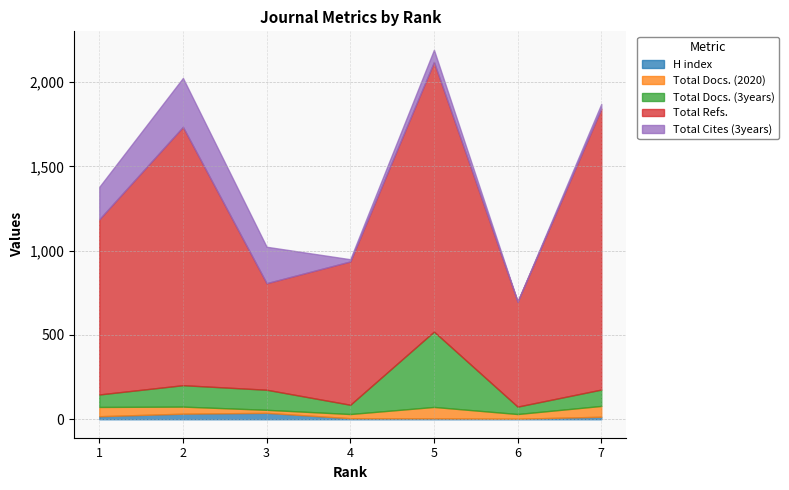

Where is the first local maximum for Total Docs. (2020)?

5